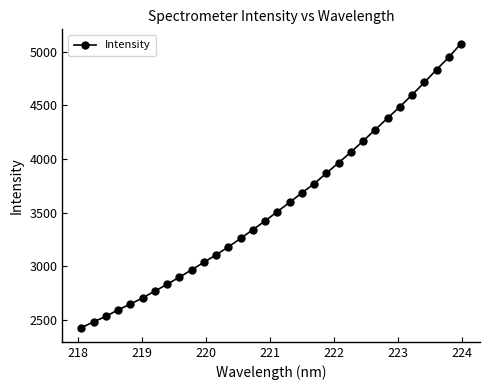

What is the difference between the second highest and second lowest values?

2463.4